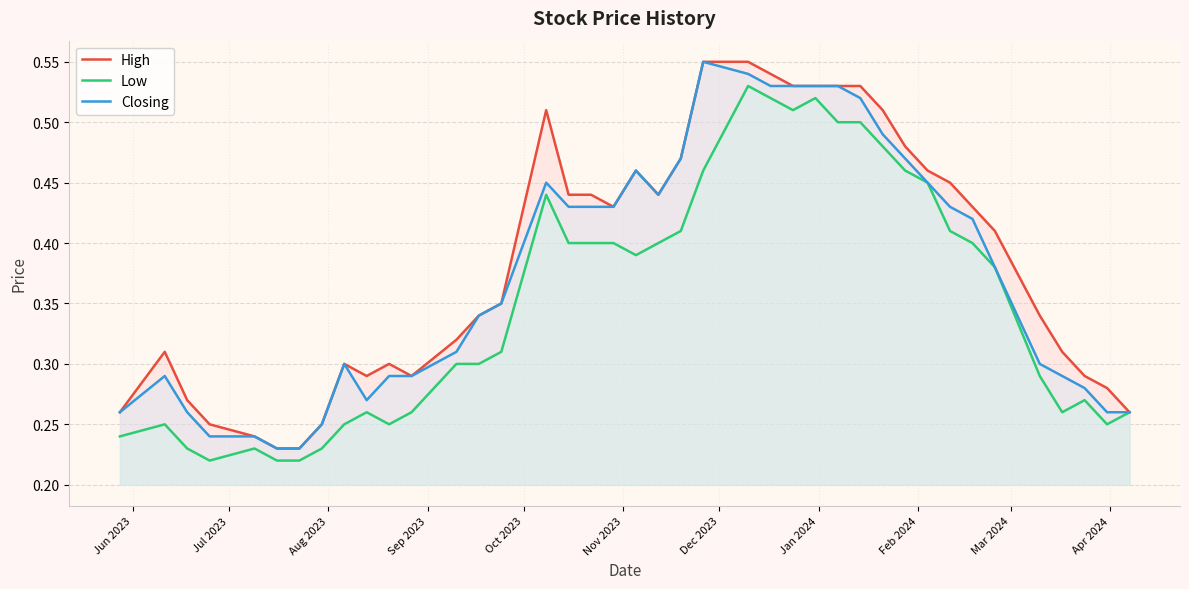

Rank the series by their average value, from highest to lowest.

High, Closing, Low